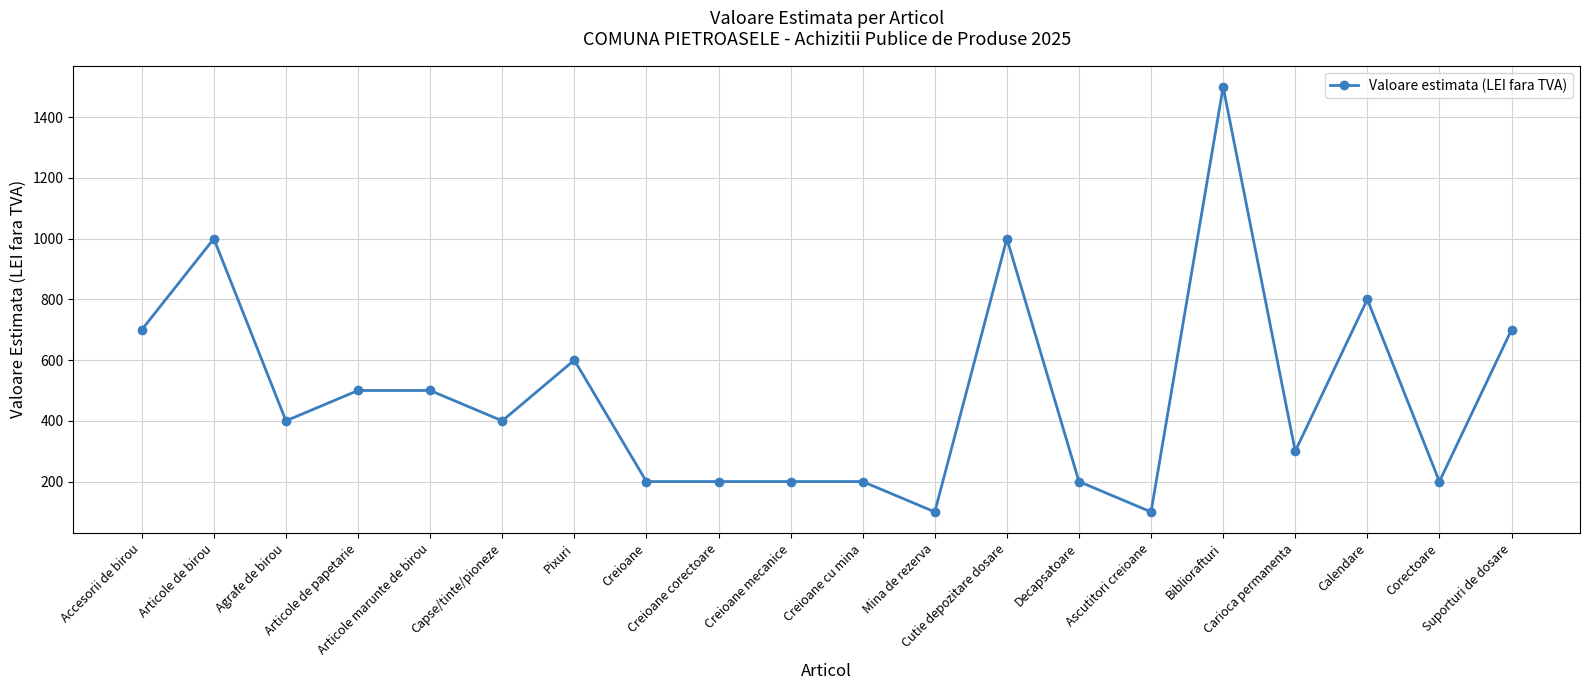

Reading right to left, what are all the values shown in this chart?

700	200	800	300	1500	100	200	1000	100	200	200	200	200	600	400	500	500	400	1000	700